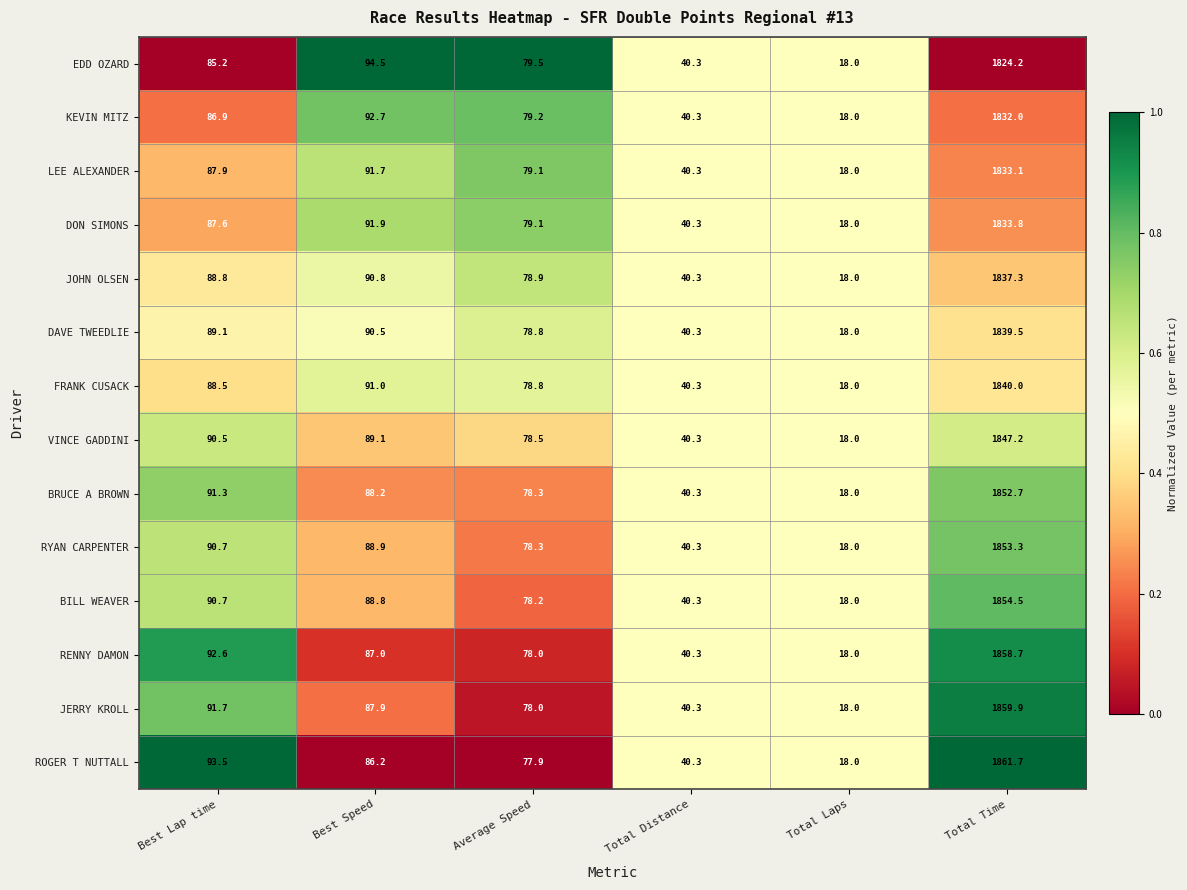

The value of LEE ALEXANDER at Best Speed is 120.1. True or false?

False